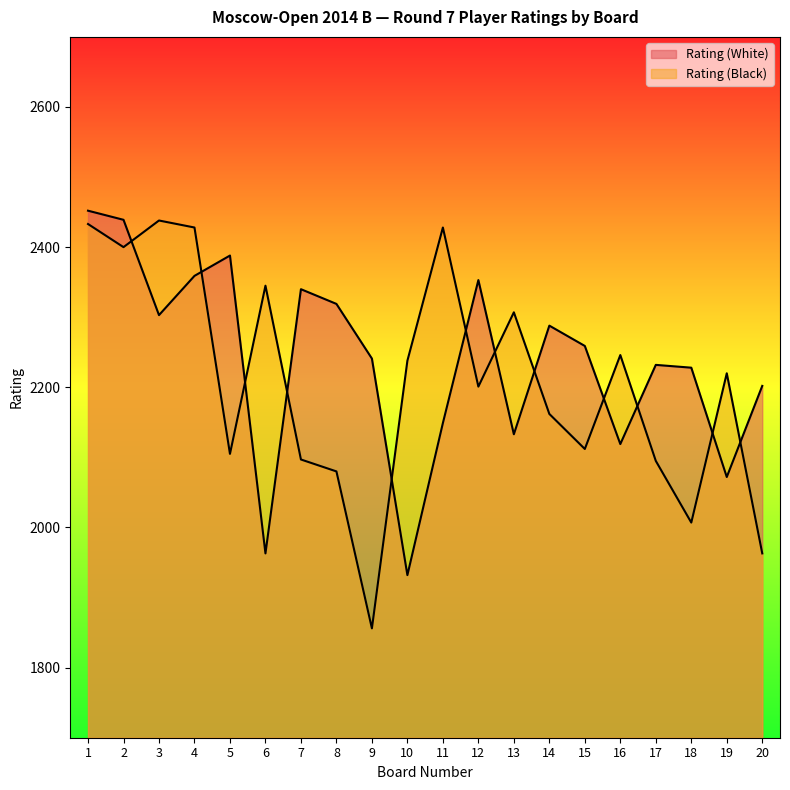

In Rating (White), how many points are higher than both neighbors (excluding endpoints)?

5